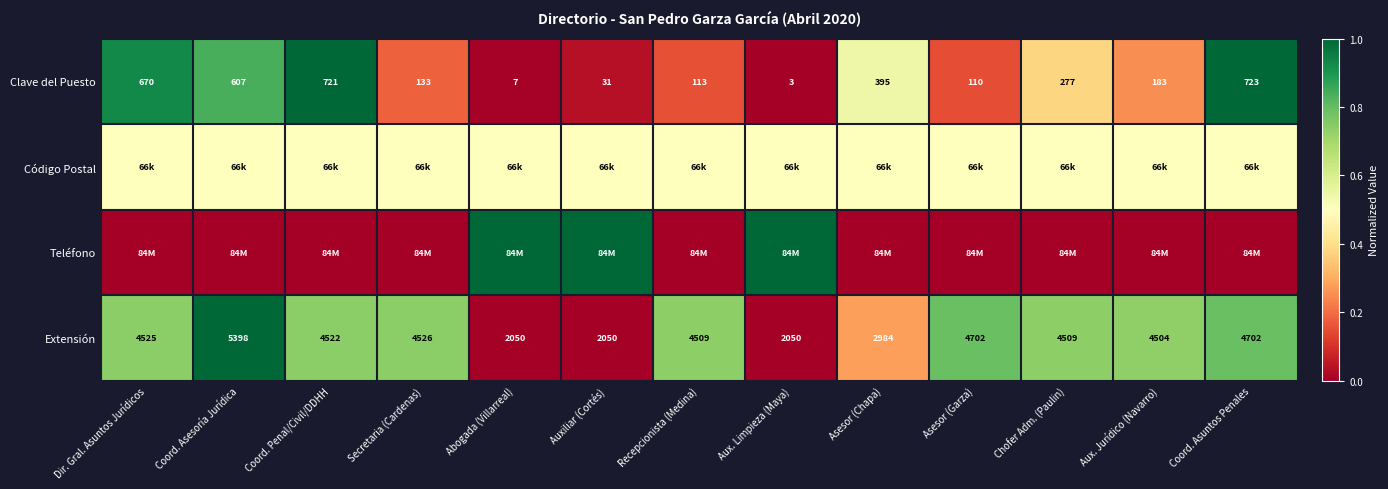

At which label does Clave del Puesto reach its minimum?

Aux. Limpieza (Maya)